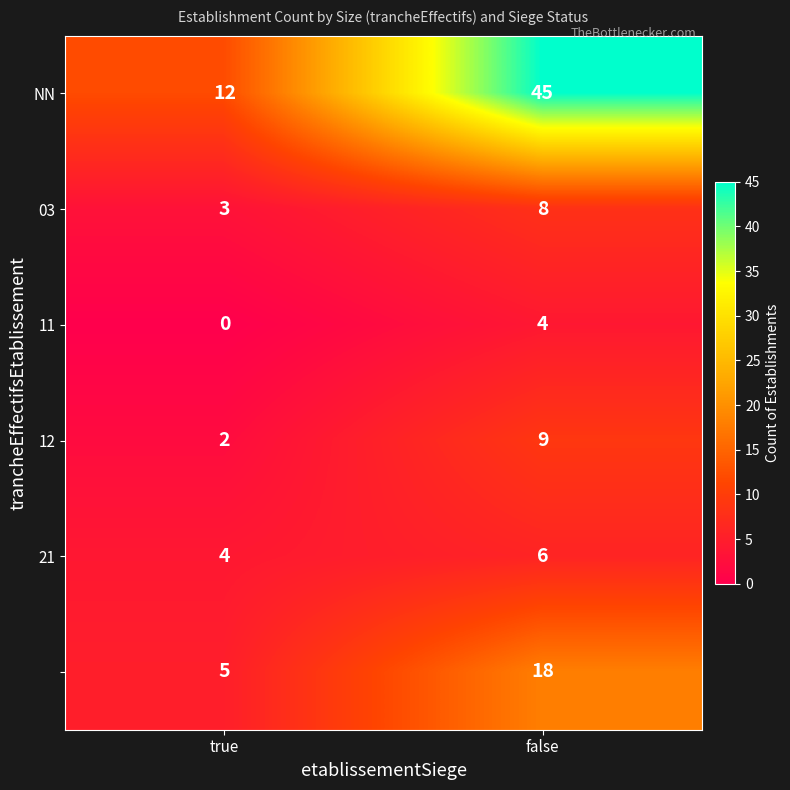

Count the number of categories in the chart.

2